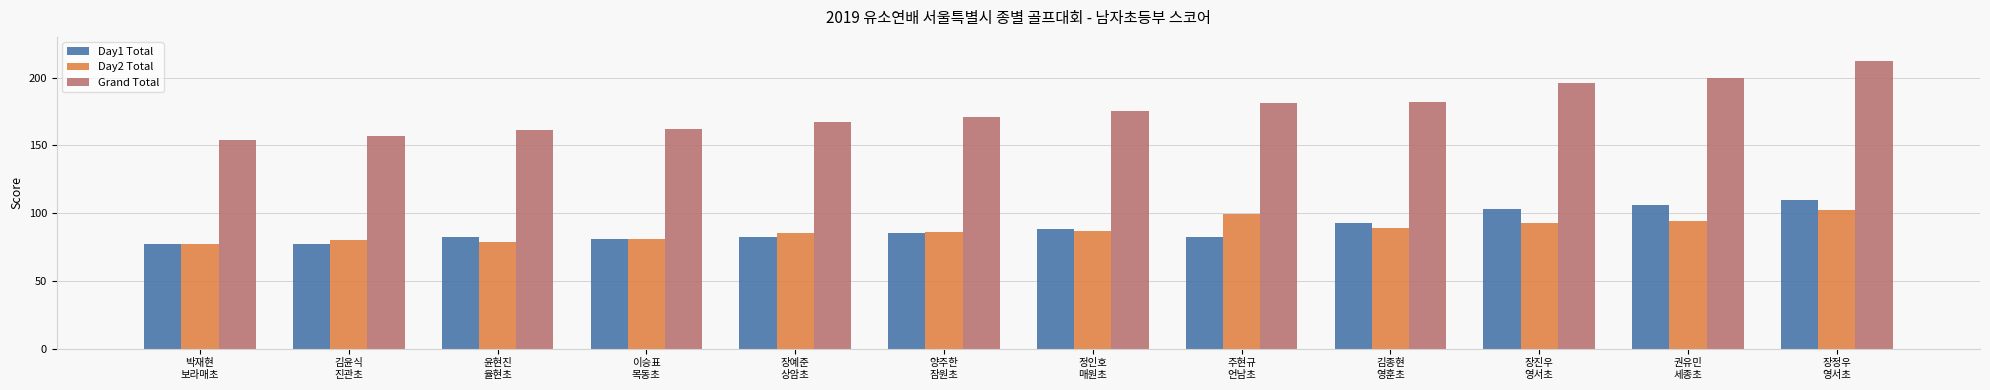

Reading left to right, what are all the values shown in this chart?

Day1 Total: 박재현
보라매초=77	김윤식
진관초=77	윤현진
율현초=82	이승표
목동초=81	장예준
상암초=82	양주한
잠원초=85	정인호
매원초=88	주현규
언남초=82	김종현
영훈초=93	장진우
영서초=103	권유민
세종초=106	장정우
영서초=110
Day2 Total: 박재현
보라매초=77	김윤식
진관초=80	윤현진
율현초=79	이승표
목동초=81	장예준
상암초=85	양주한
잠원초=86	정인호
매원초=87	주현규
언남초=99	김종현
영훈초=89	장진우
영서초=93	권유민
세종초=94	장정우
영서초=102
Grand Total: 박재현
보라매초=154	김윤식
진관초=157	윤현진
율현초=161	이승표
목동초=162	장예준
상암초=167	양주한
잠원초=171	정인호
매원초=175	주현규
언남초=181	김종현
영훈초=182	장진우
영서초=196	권유민
세종초=200	장정우
영서초=212